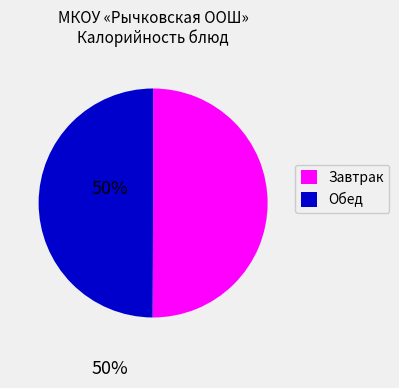

How many slices are in this pie chart?

2